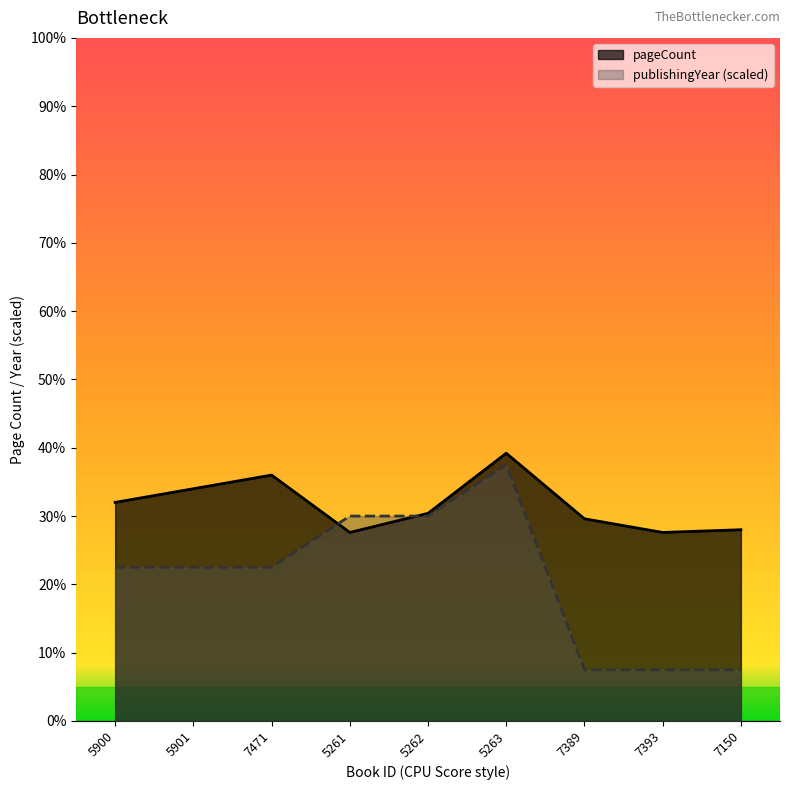

Which series has the largest total across all categories?

pageCount